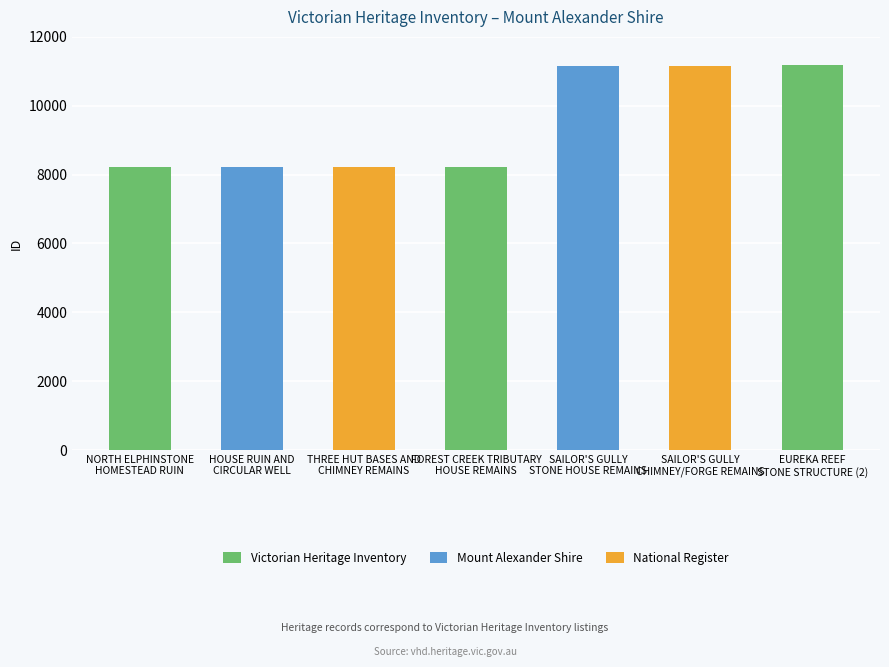

What position from the right is EUREKA REEF
STONE STRUCTURE (2)?

1